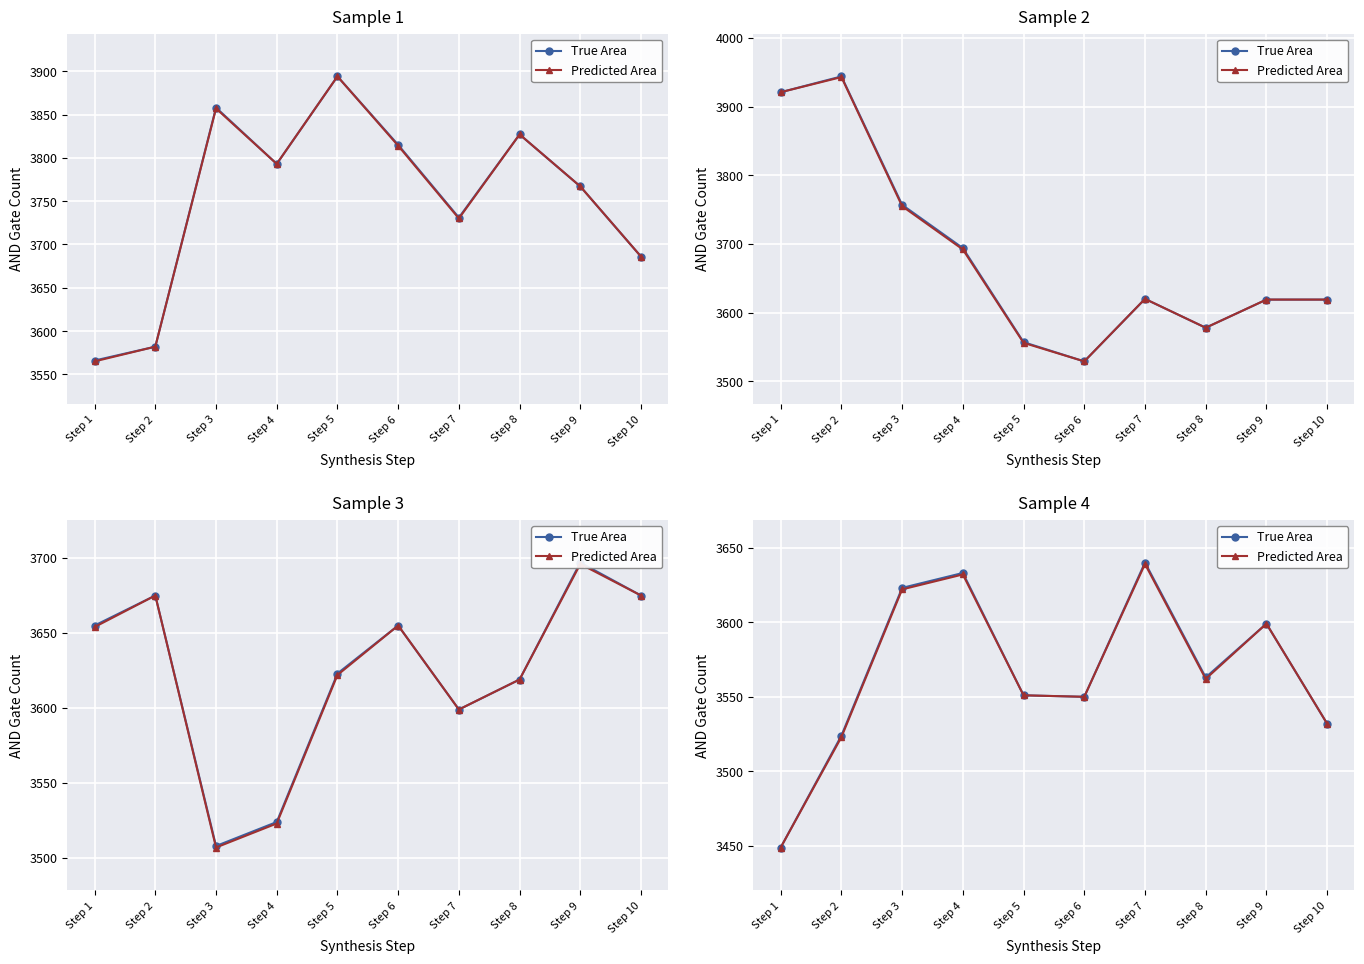

At how many categories does at least one series exceed 3501?

9